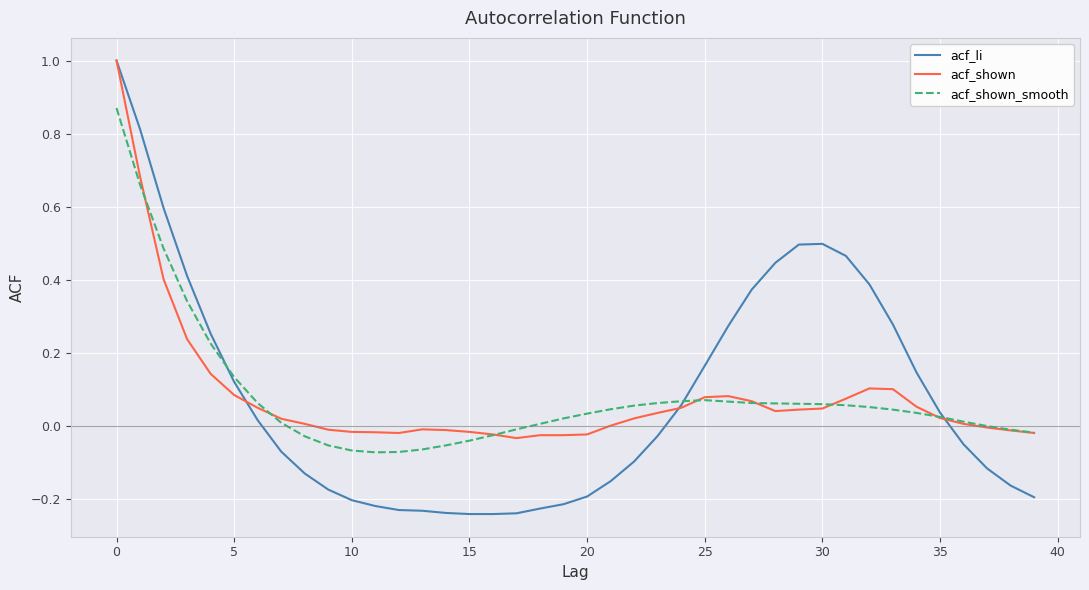

Which series has the largest range (max minus min)?

acf_li